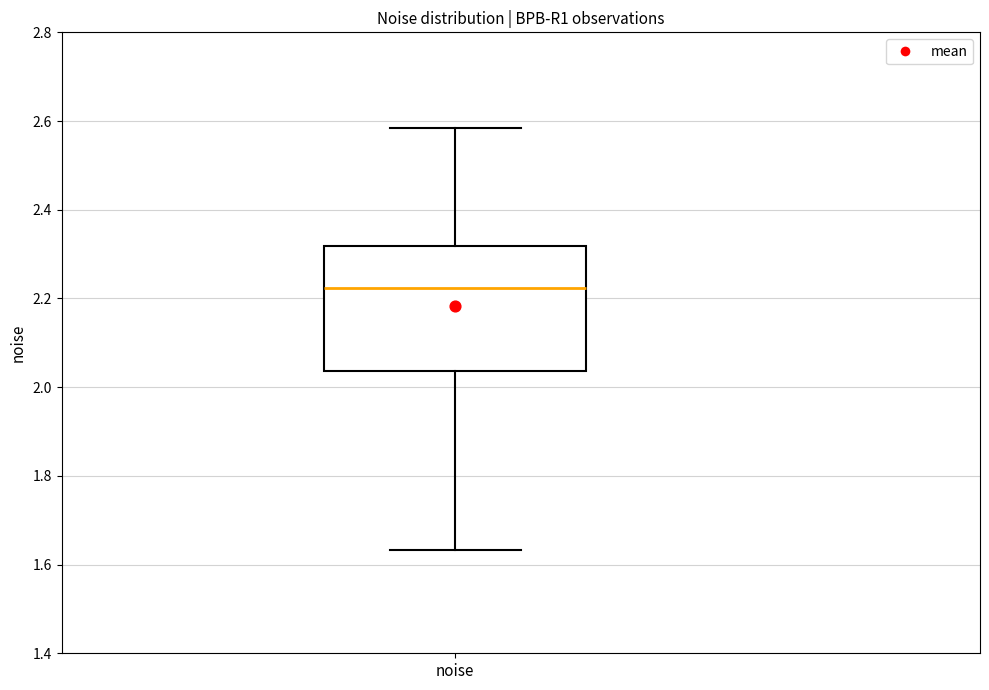

Read this box plot against the y-axis: the position of the median line, the range covered by the box, and the ends of both whiskers. The values are not printed on the chart, so give them approximately, as read against the axis.

median 2.22, box 2.04 to 2.32, whiskers 1.64 to 2.58